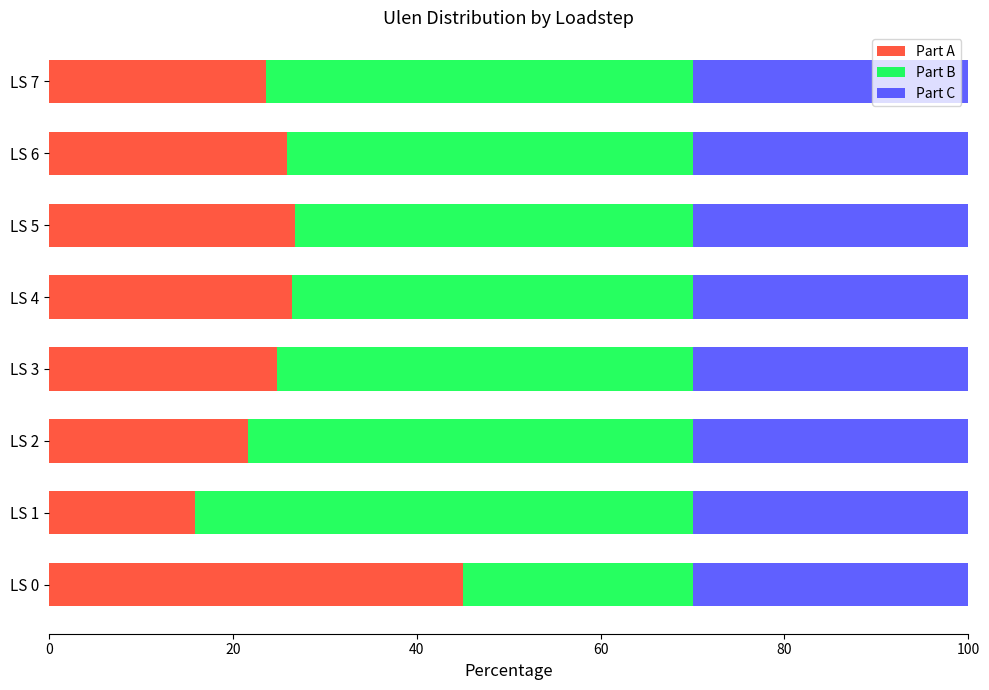

How many distinct data groups are displayed?

3